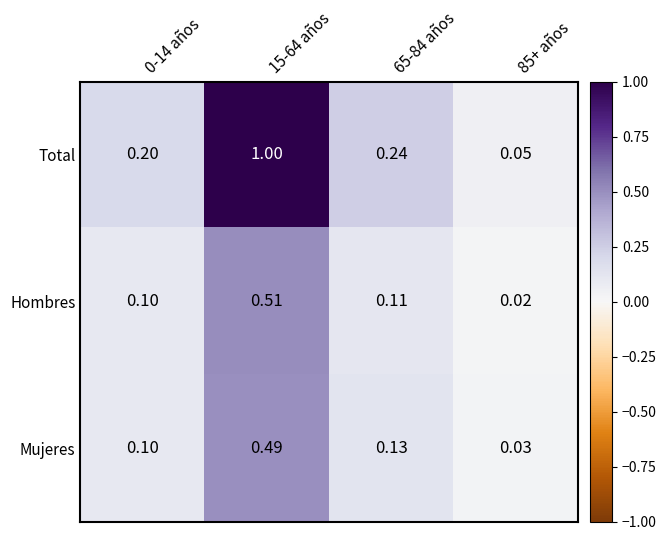

List the series in order of their peak value, lowest first.

Mujeres, Hombres, Total